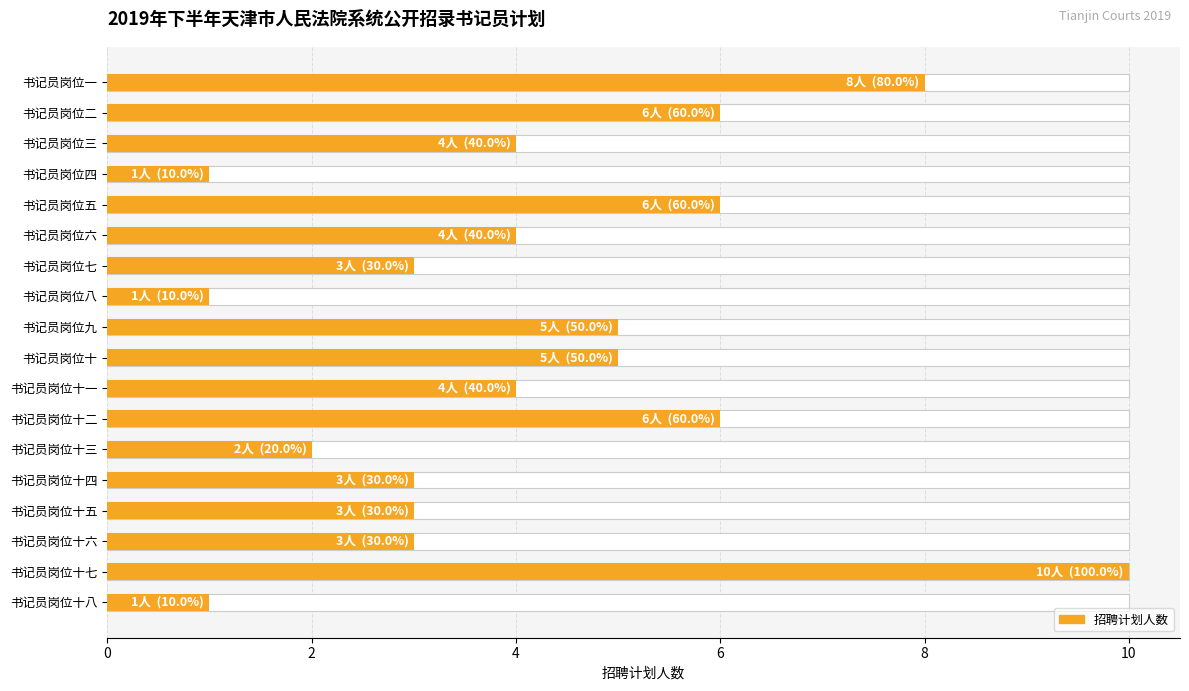

What is the maximum value shown in the chart?

10